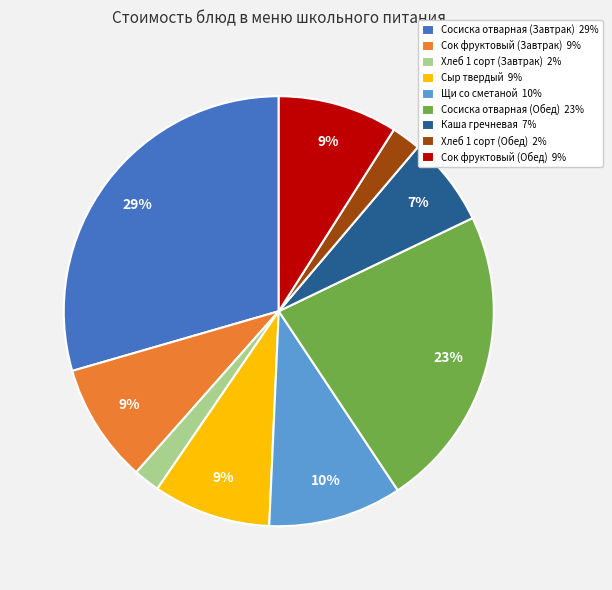

Which slice is the largest?

Сосиска отварная (Завтрак)